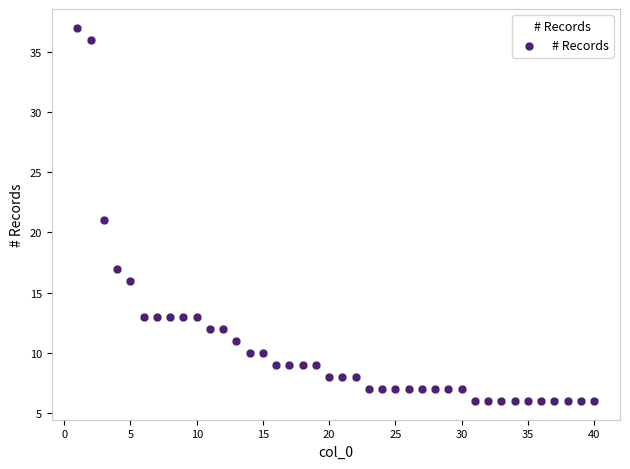

What is the range of Y values (max minus min)?

31